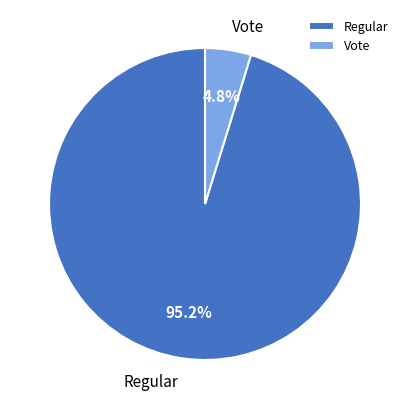

To the nearest percent, what is the combined percentage of Vote and Regular?

100%